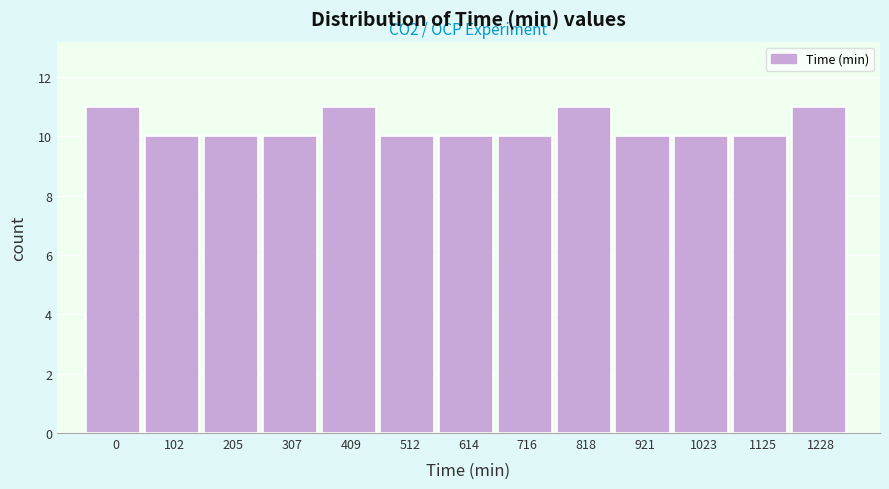

Reading right to left, list all the values displayed in this chart.

1228=11	1125=10	1023=10	921=10	818=11	716=10	614=10	512=10	409=11	307=10	205=10	102=10	0=11